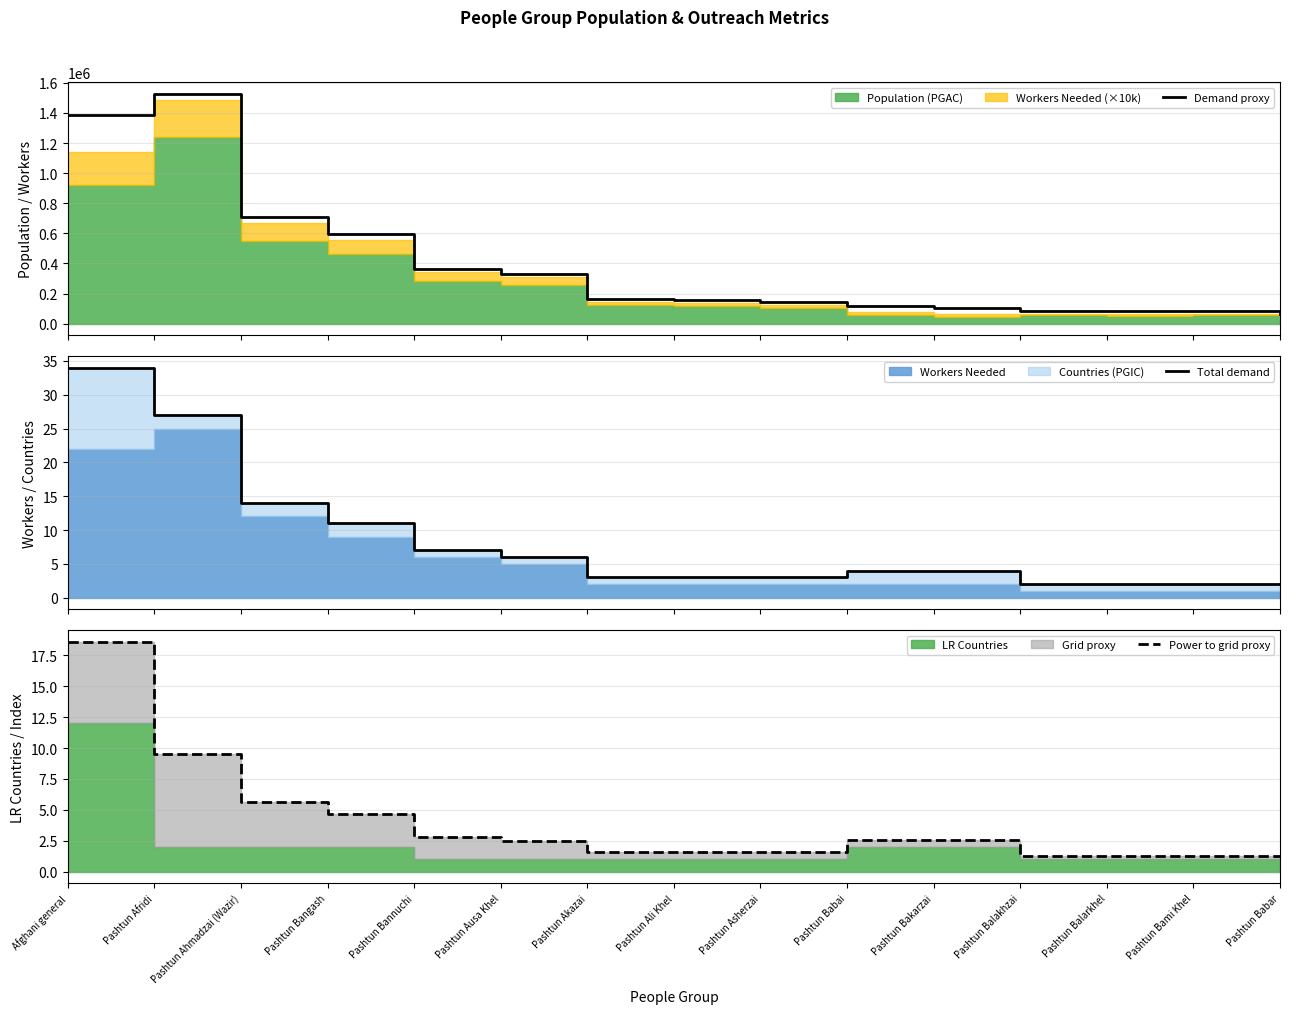

True or false: Demand proxy and Power to grid proxy intersect in this chart.

False